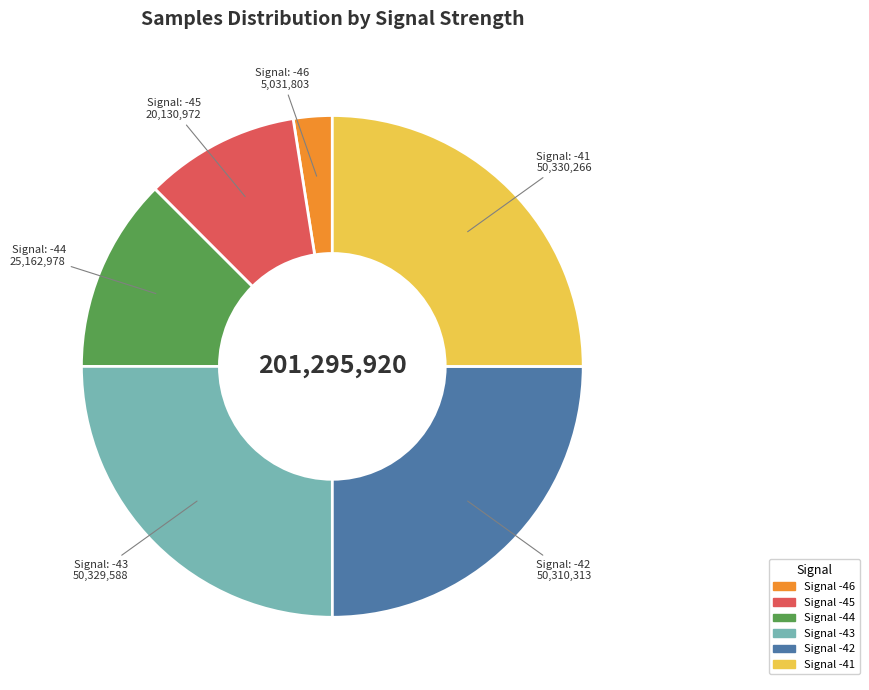

Is there a majority slice in this chart?

No